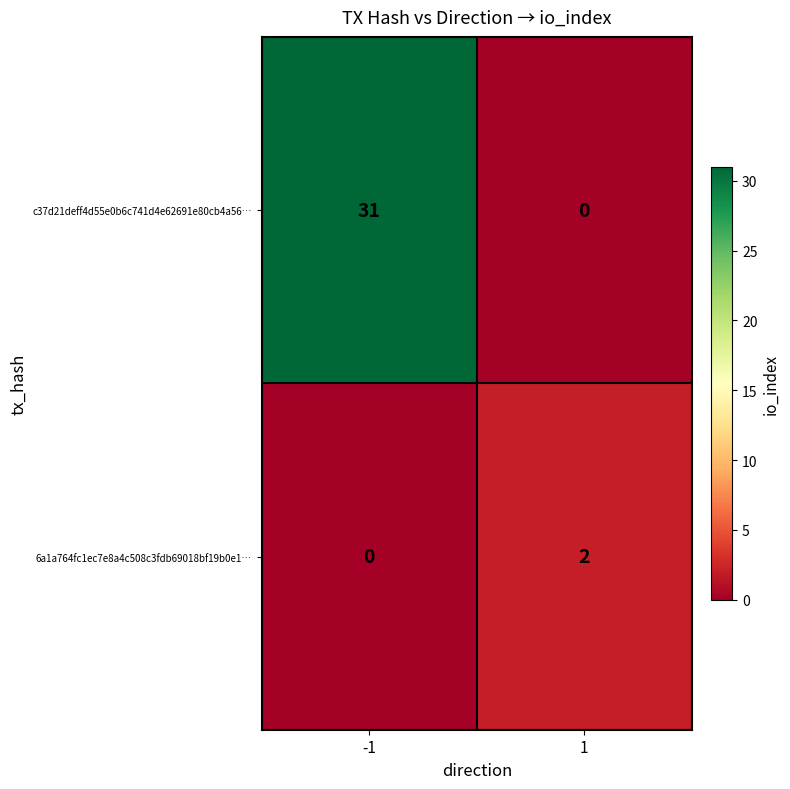

What is the difference between the maximum and minimum values in the c37d21deff4d55e0b6c741d4e62691e80cb4a56… series?

31